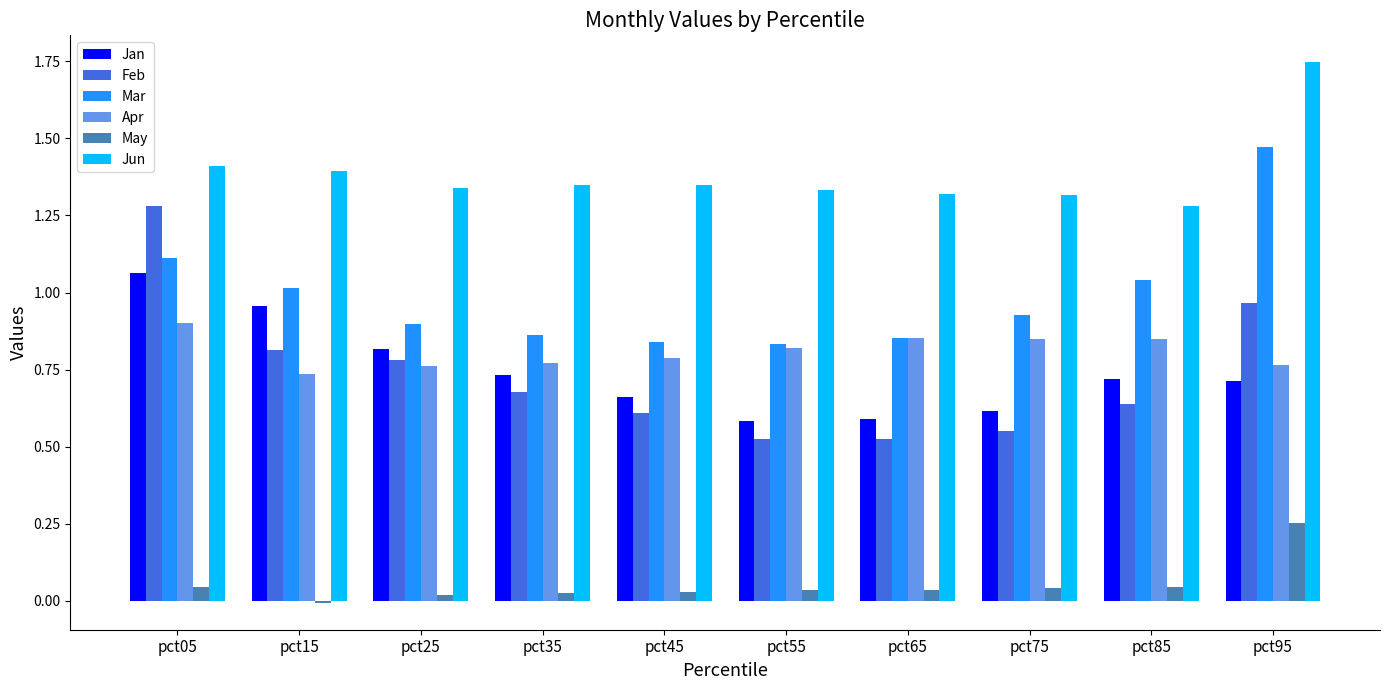

Which series has the widest spread of values?

Feb